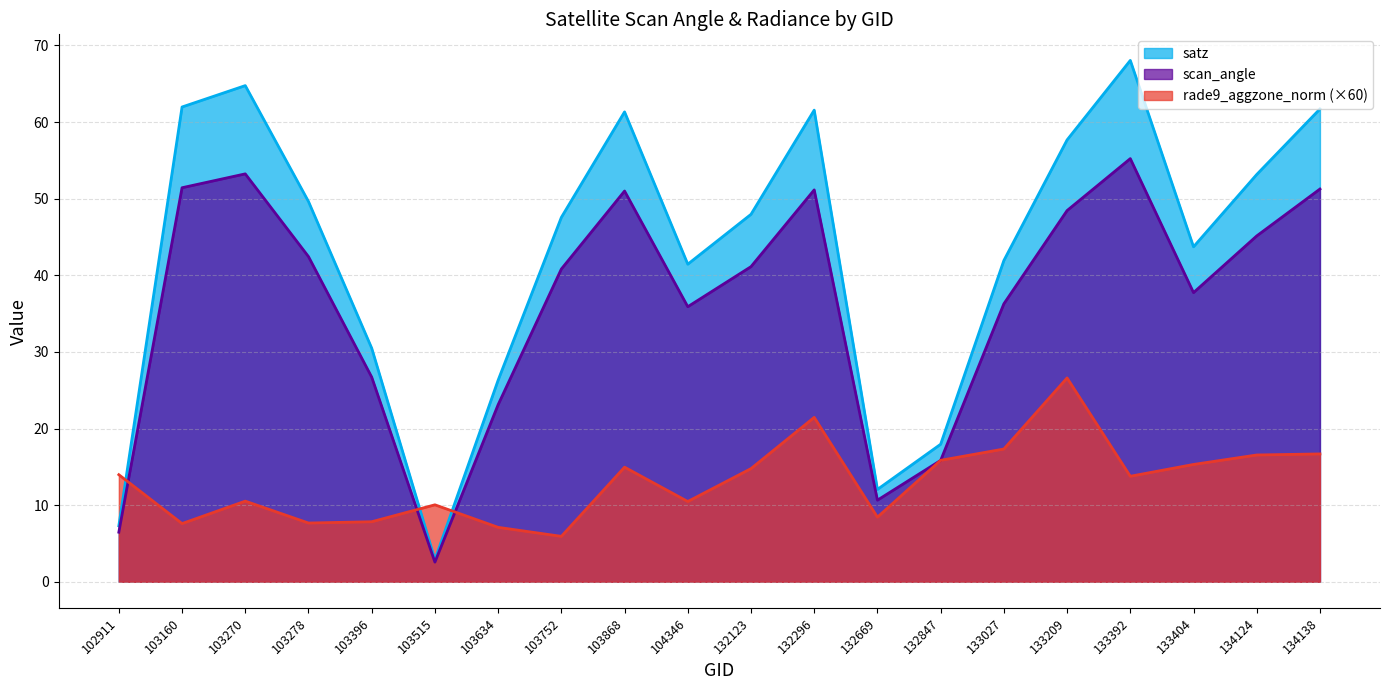

At which label is scan_angle closest to 28?

103396